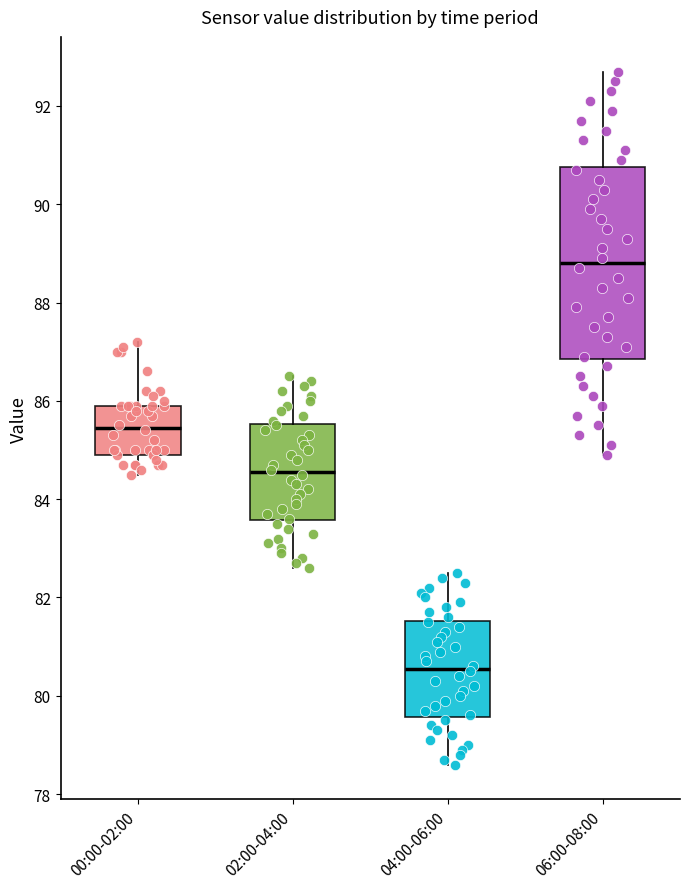

Comparing the boxes themselves (not the whiskers), which one is the tallest?

06:00-08:00